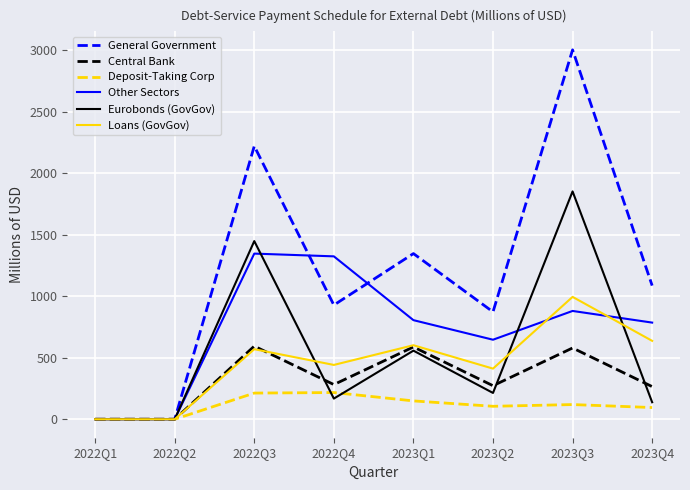

Between 2022Q3 and 2023Q3, which series saw the biggest shift?

General Government